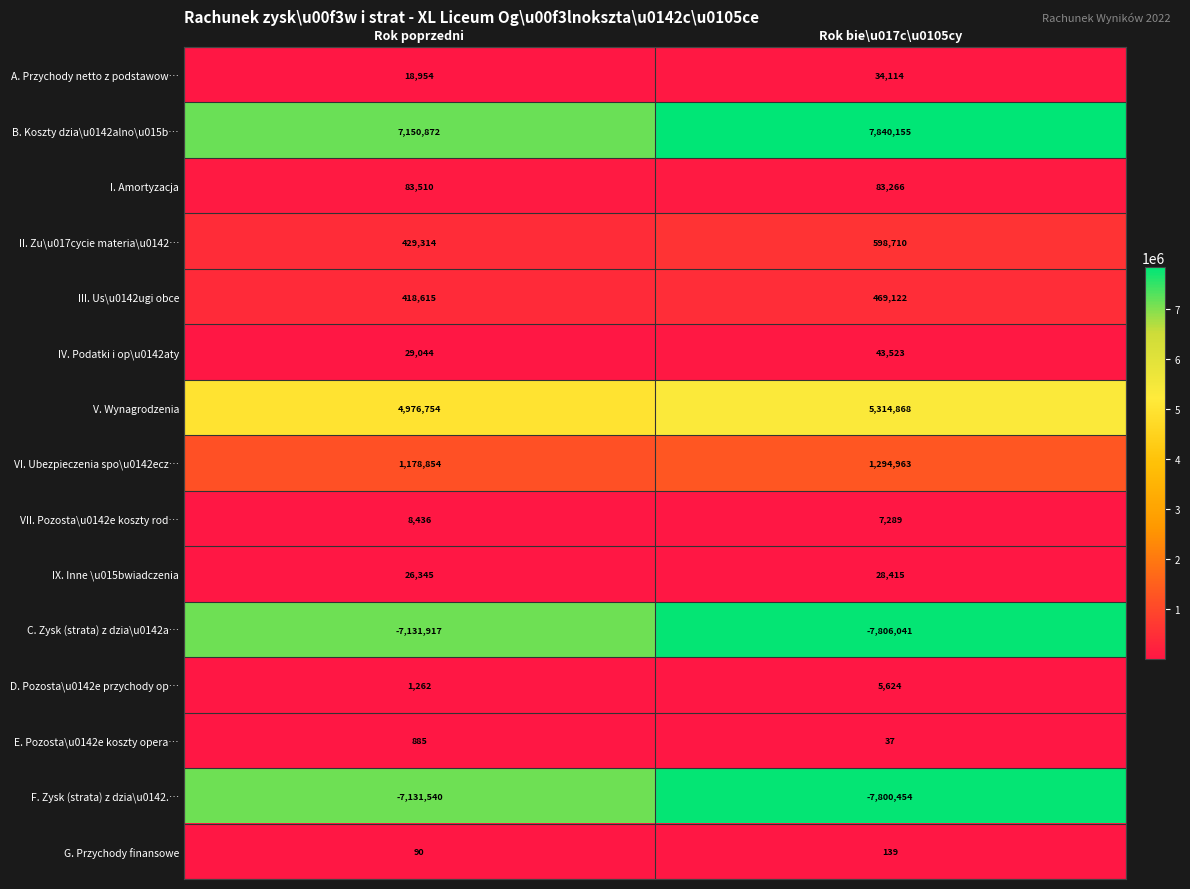

What is the average value of the C. Zysk (strata) z dzia\u0142a… series?

-7468979